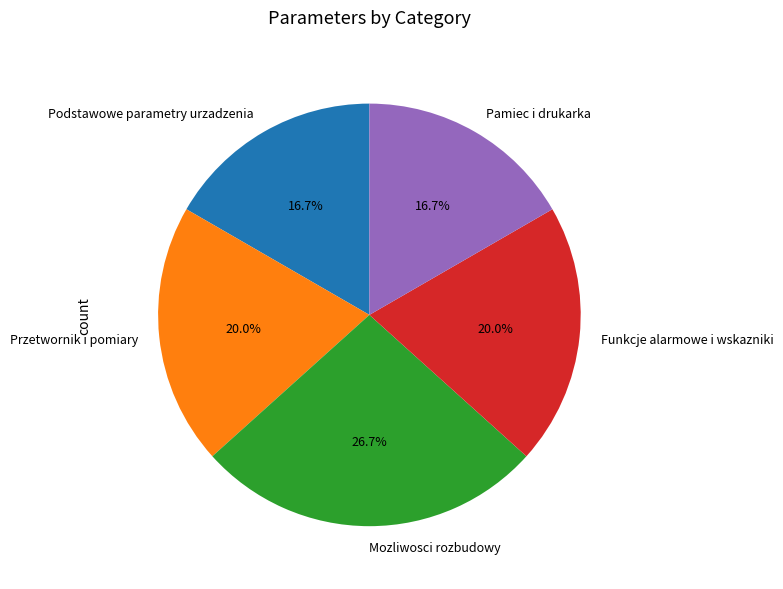

What percentage do Podstawowe parametry urzadzenia and Przetwornik i pomiary together represent?

36.7%